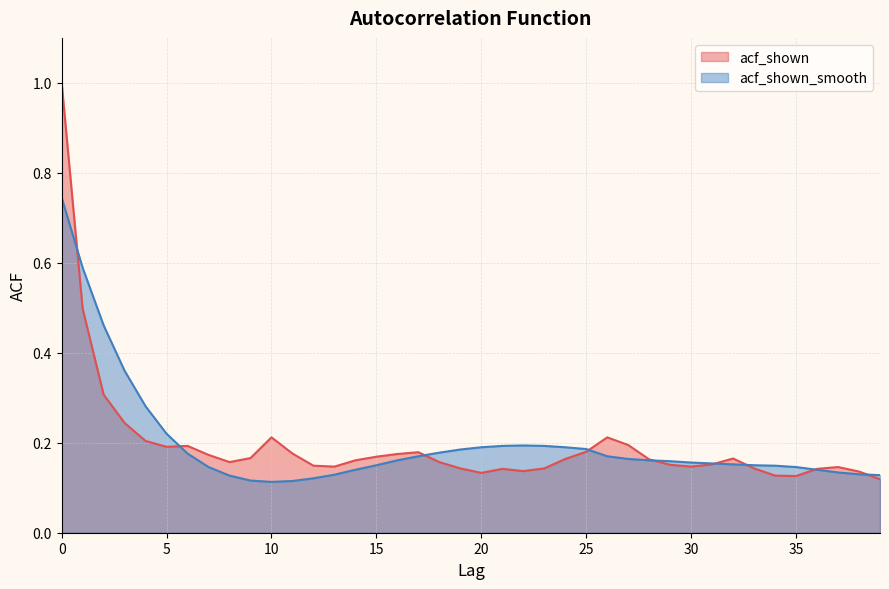

Reading left to right, extract all data points from this chart.

acf_shown: 1.0	0.5	0.3	0.2	0.2	0.2	0.2	0.2	0.2	0.2	0.2	0.2	0.1	0.1	0.2	0.2	0.2	0.2	0.2	0.1	0.1	0.1	0.1	0.1	0.2	0.2	0.2	0.2	0.2	0.2	0.1	0.2	0.2	0.1	0.1	0.1	0.1	0.1	0.1	0.1
acf_shown_smooth: 0.7	0.6	0.5	0.4	0.3	0.2	0.2	0.1	0.1	0.1	0.1	0.1	0.1	0.1	0.1	0.1	0.2	0.2	0.2	0.2	0.2	0.2	0.2	0.2	0.2	0.2	0.2	0.2	0.2	0.2	0.2	0.2	0.2	0.1	0.1	0.1	0.1	0.1	0.1	0.1